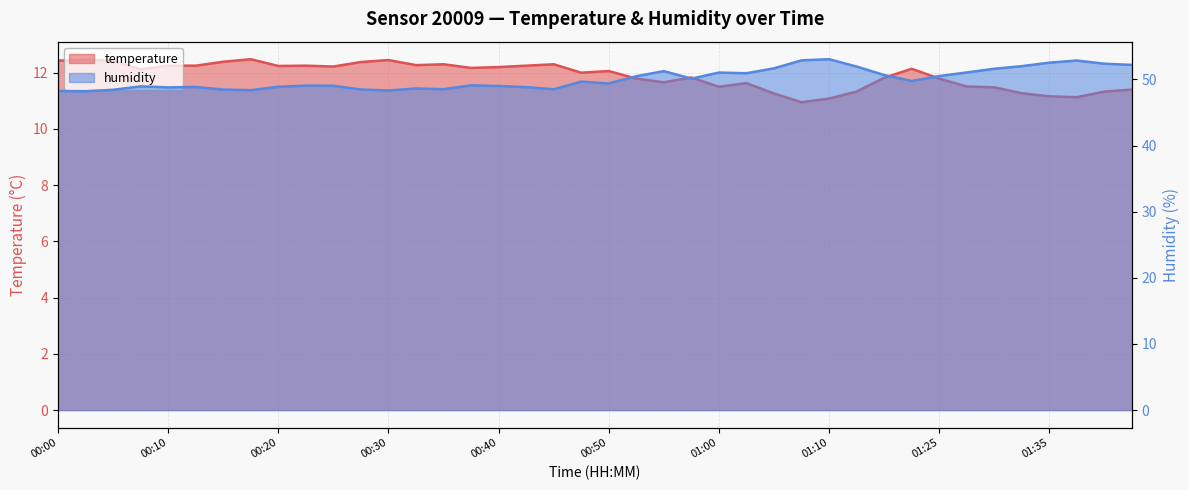

Is it true that temperature equals 12.1 at 00:50?

True